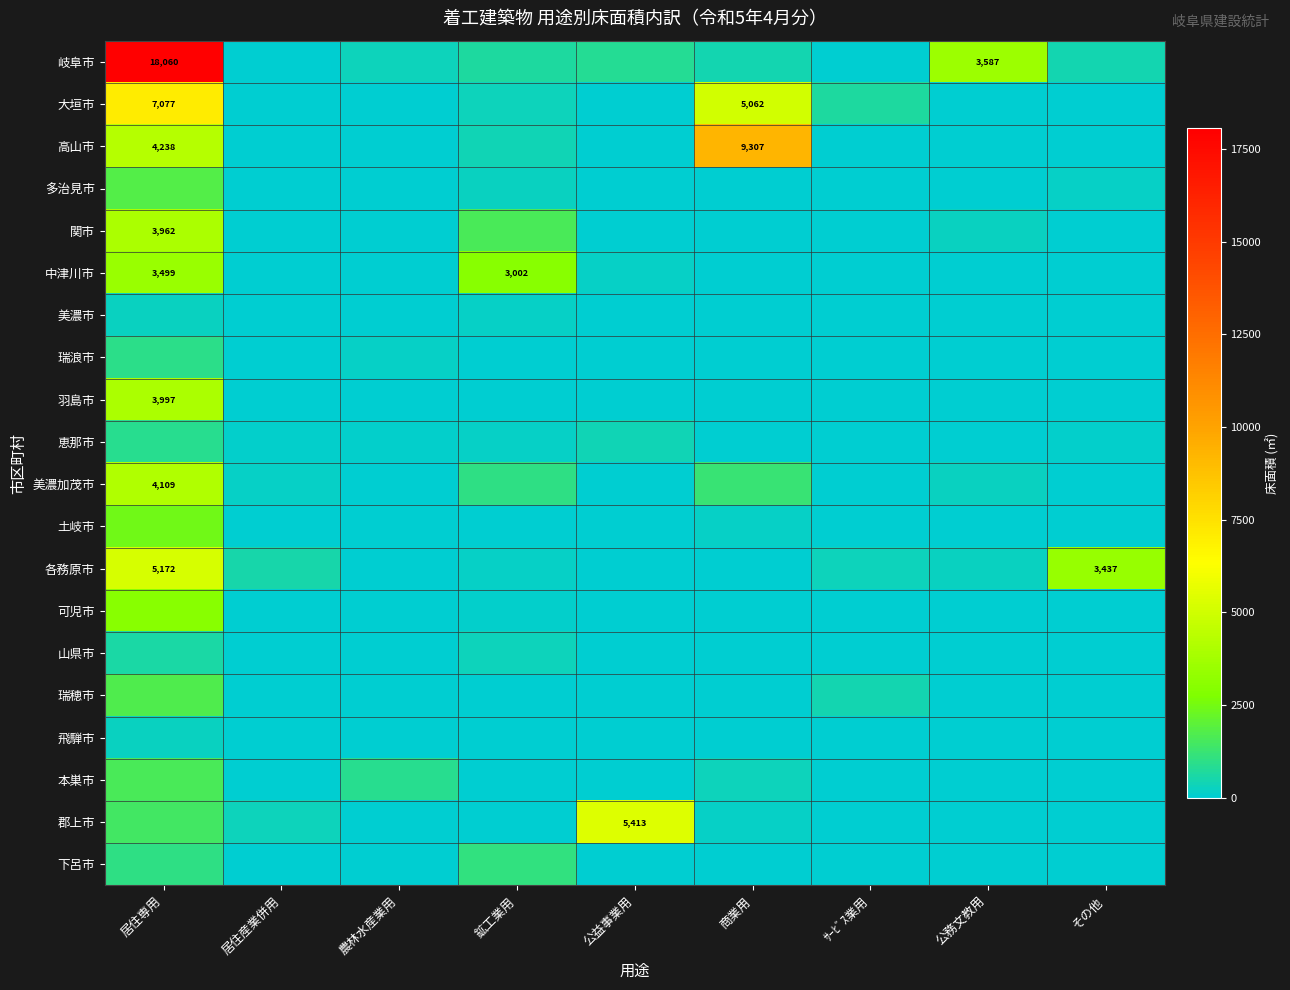

Where is 瑞浪市 nearest to the value 473?

農林水産業用